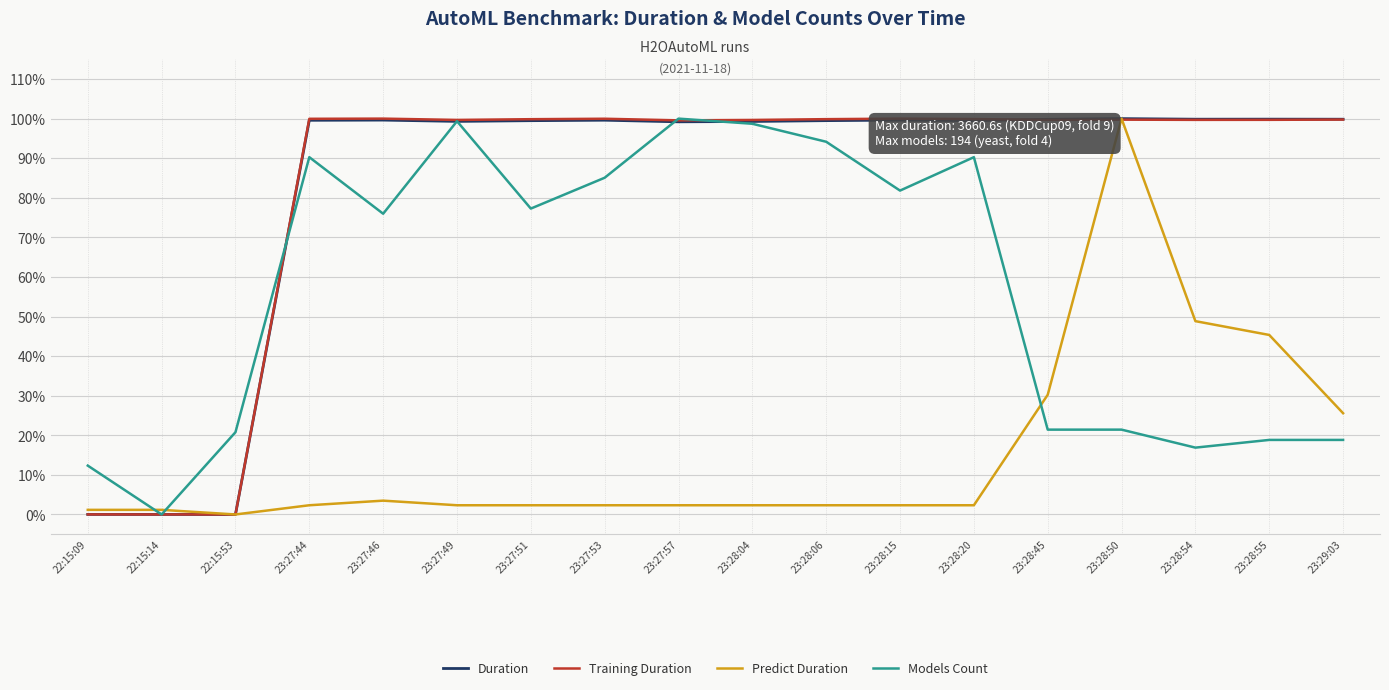

Between 23:28:45 and 23:28:50, which series saw the biggest shift?

Predict Duration